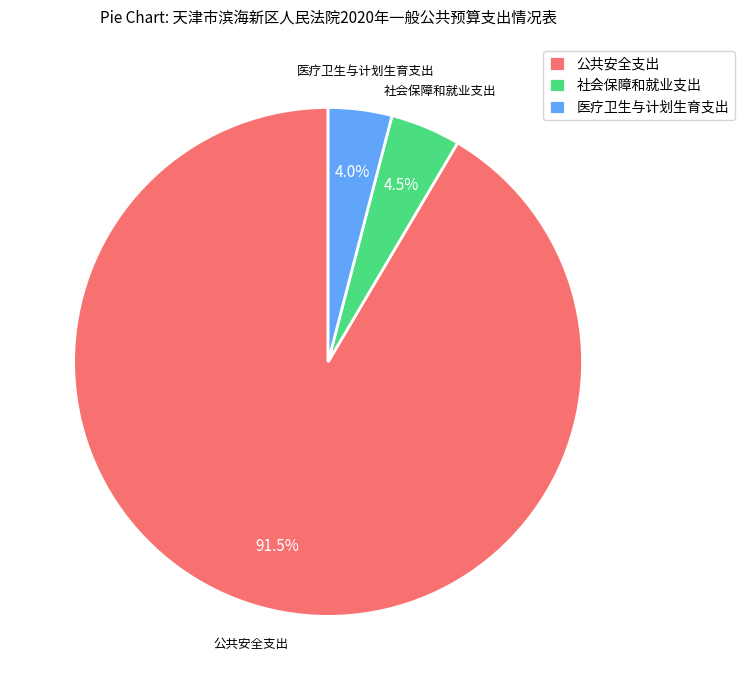

Which has a higher value, 公共安全支出 or 医疗卫生与计划生育支出?

公共安全支出